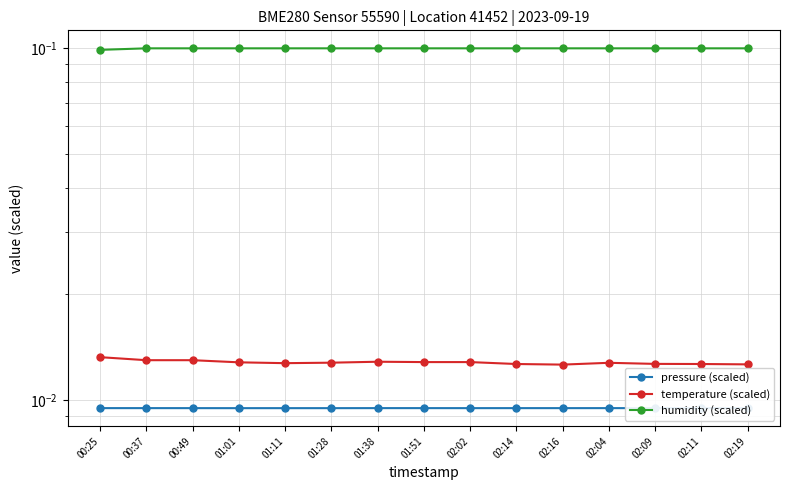

Between 02:16 and 02:09, which series saw the biggest shift?

temperature (scaled)